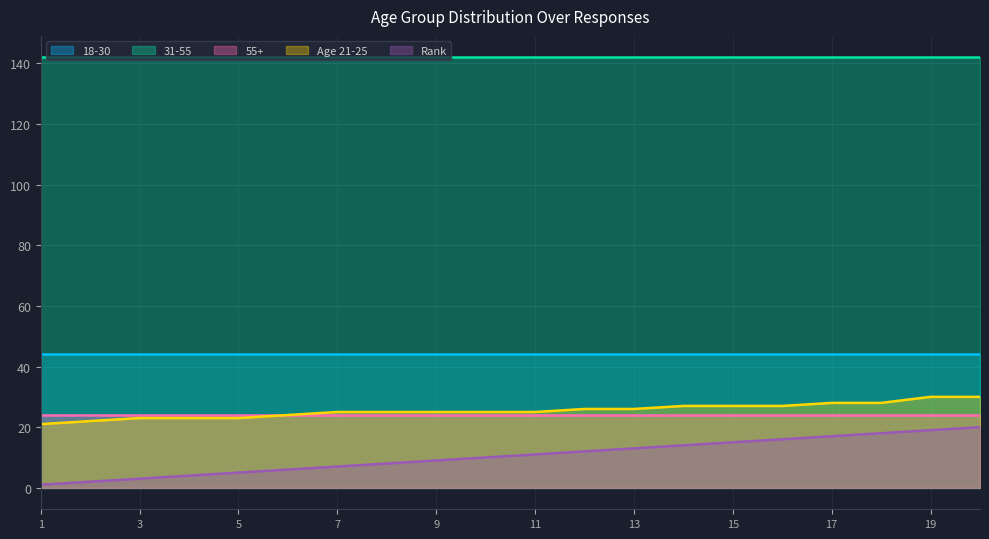

What is the difference between the maximum and minimum values in the Age 21-25 series?

9